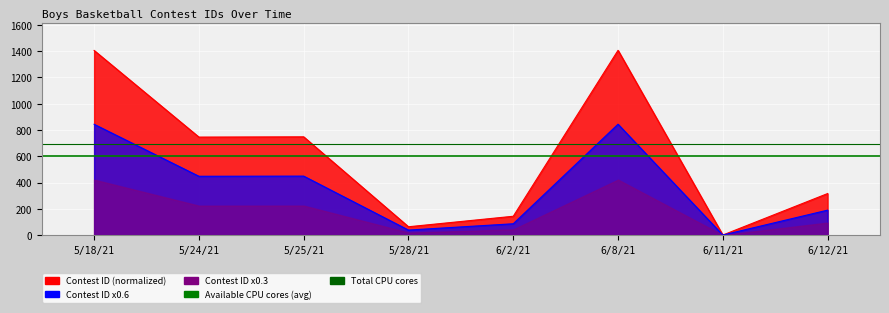

Is the value of Available CPU cores (avg) at 5/24/21 greater than the value of Total CPU cores at 5/24/21?

No